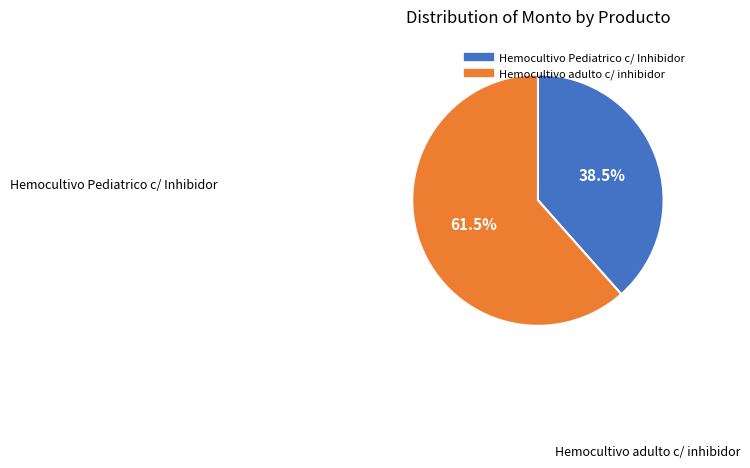

Is it true that Hemocultivo Pediatrico c/ Inhibidor is 52% of the pie?

False